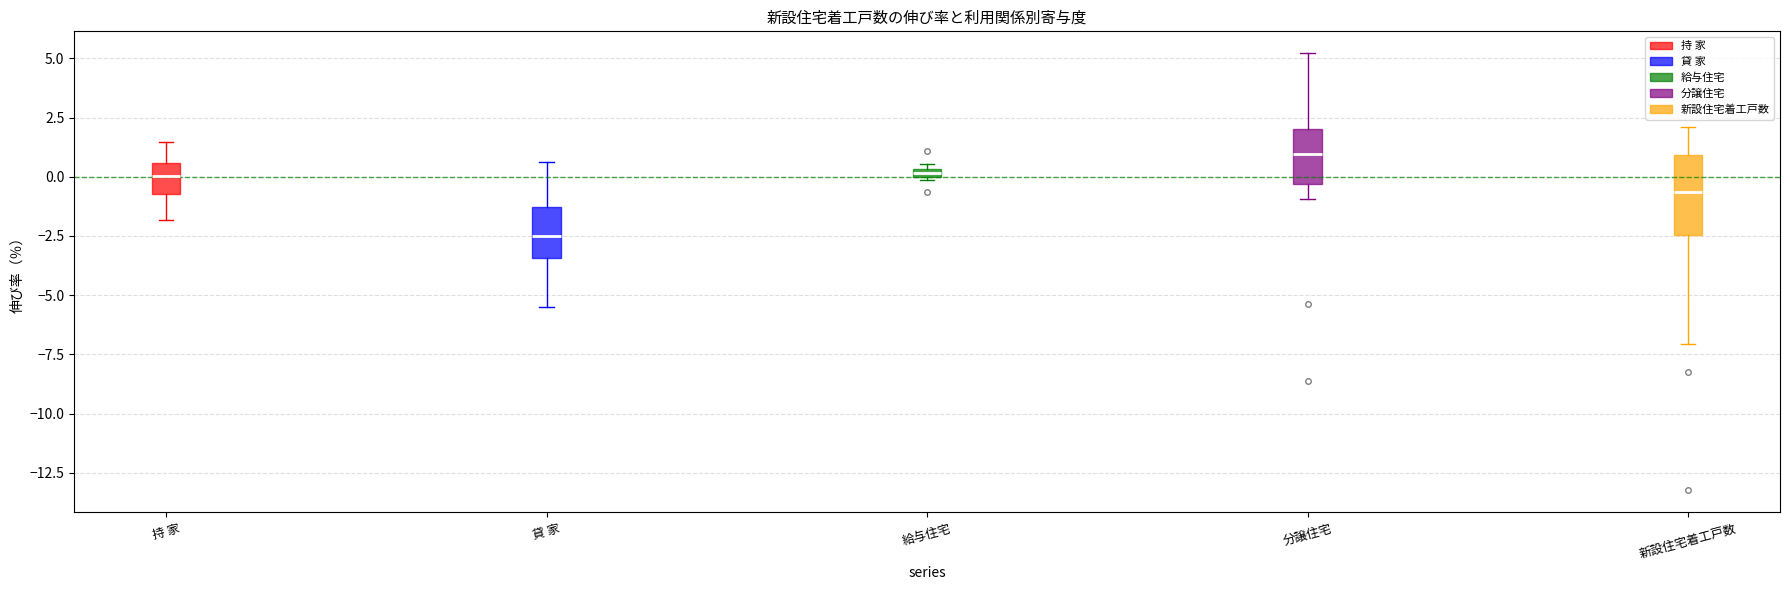

Comparing the boxes themselves (not the whiskers), which one is the tallest?

新設住宅着工戸数